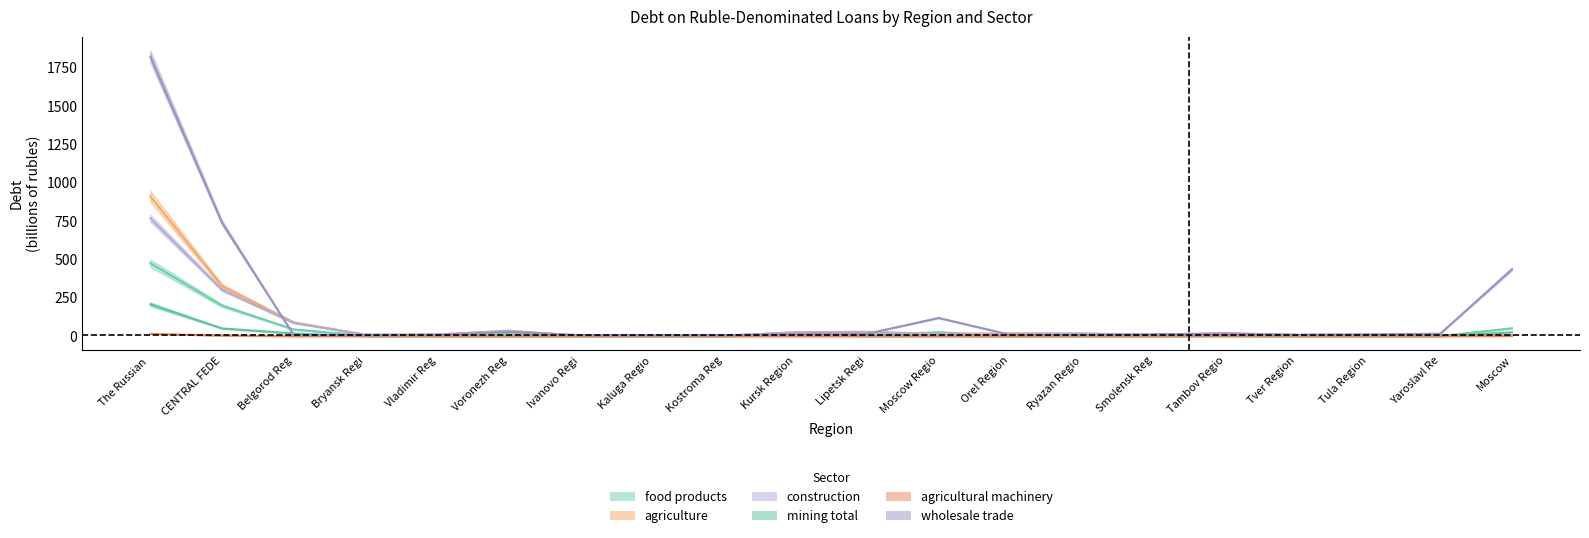

What is the highest value of the food products series?

475.2